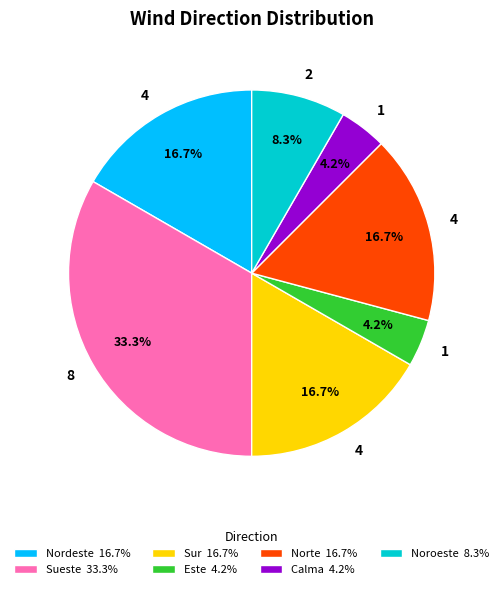

To the nearest percent, what is the average slice percentage?

14%